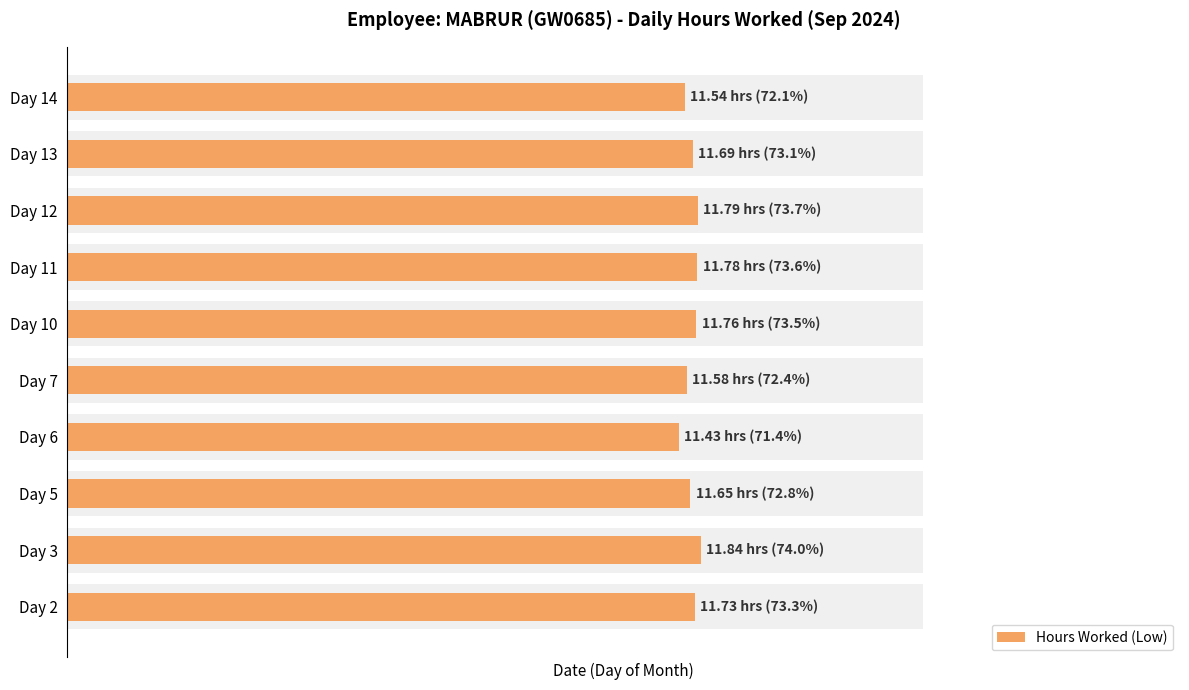

Count the number of data series in this chart.

1